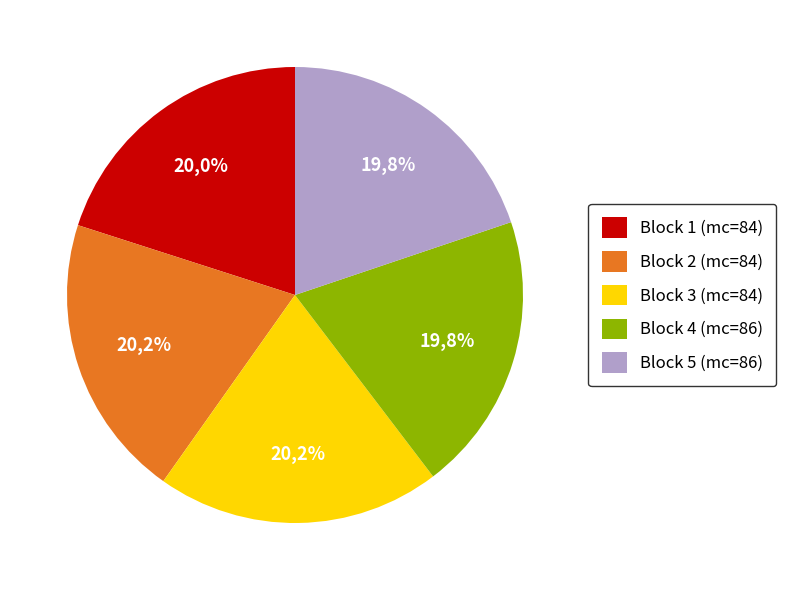

How many slices are in this pie chart?

5